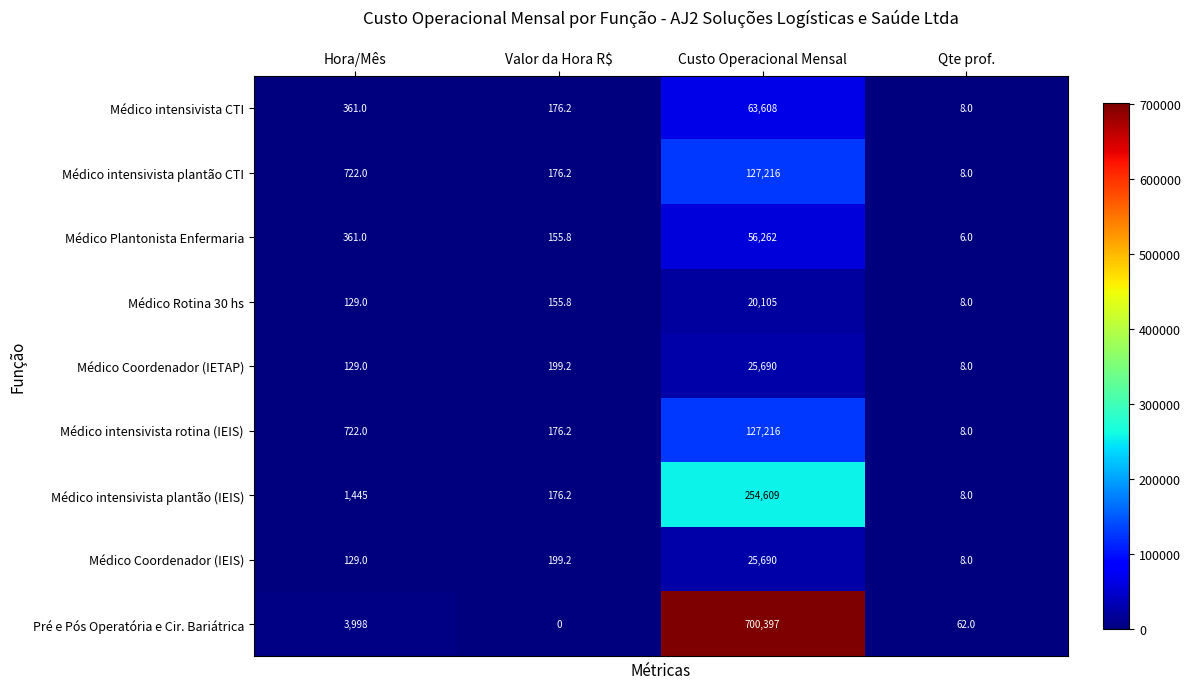

How many distinct data groups are displayed?

9